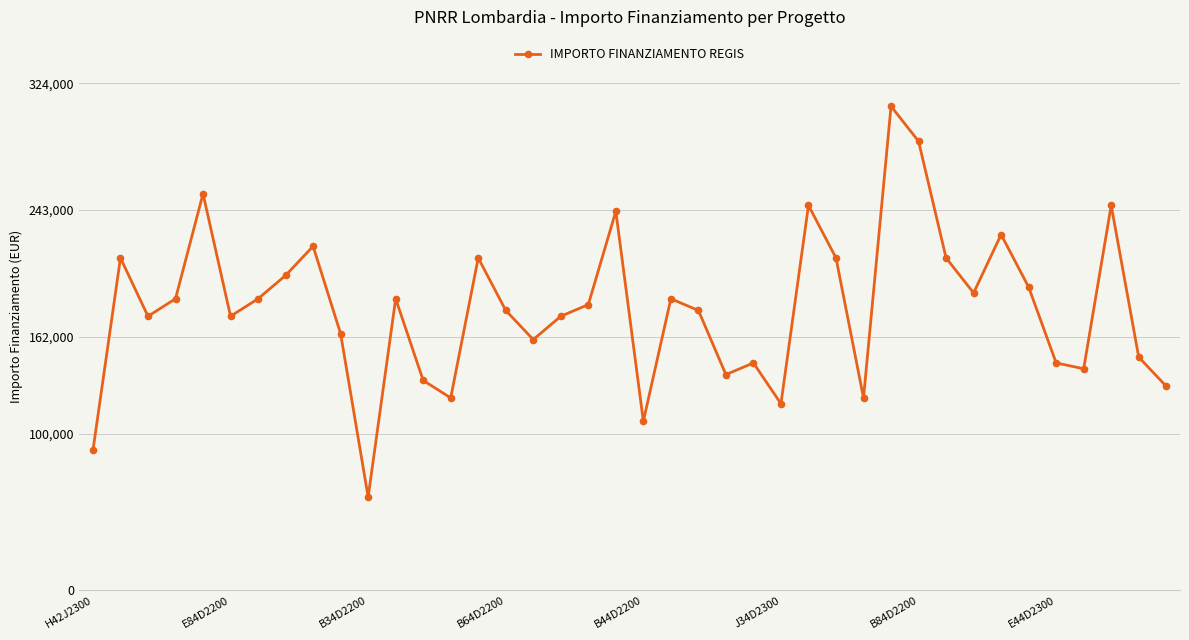

What is the difference between the second highest and second lowest values?

197468.2